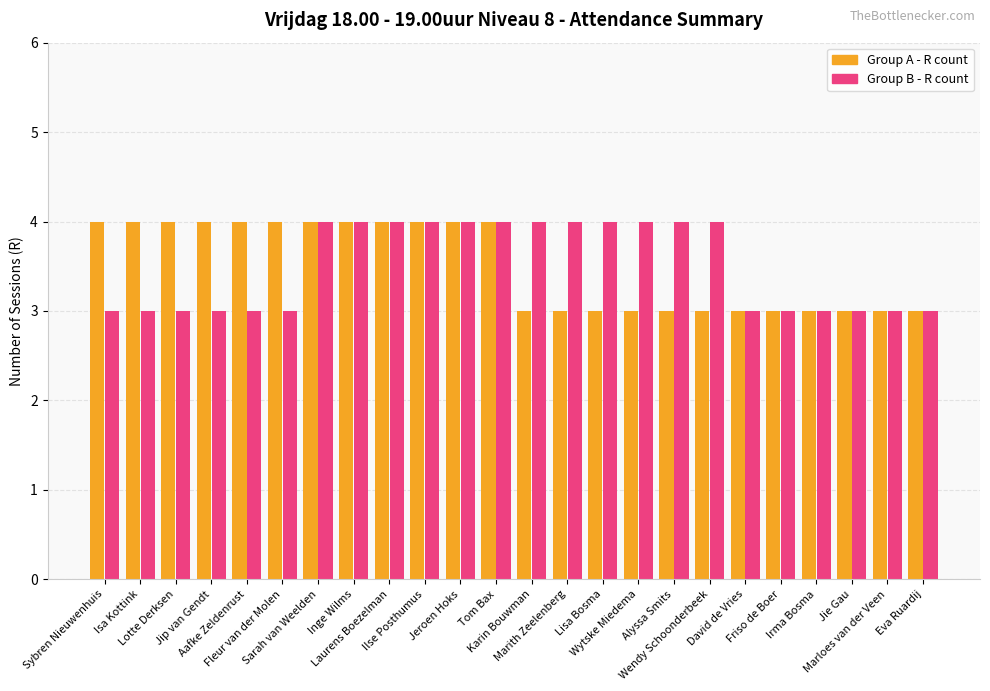

What is the minimum value for Group B - R count?

3